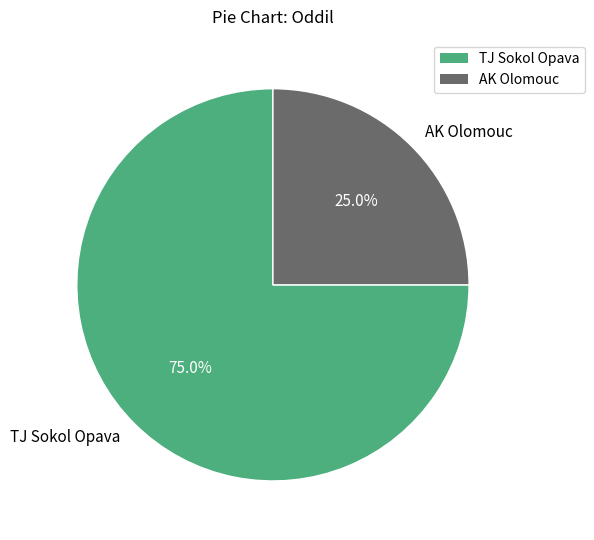

Which category has the smallest portion of the pie?

AK Olomouc